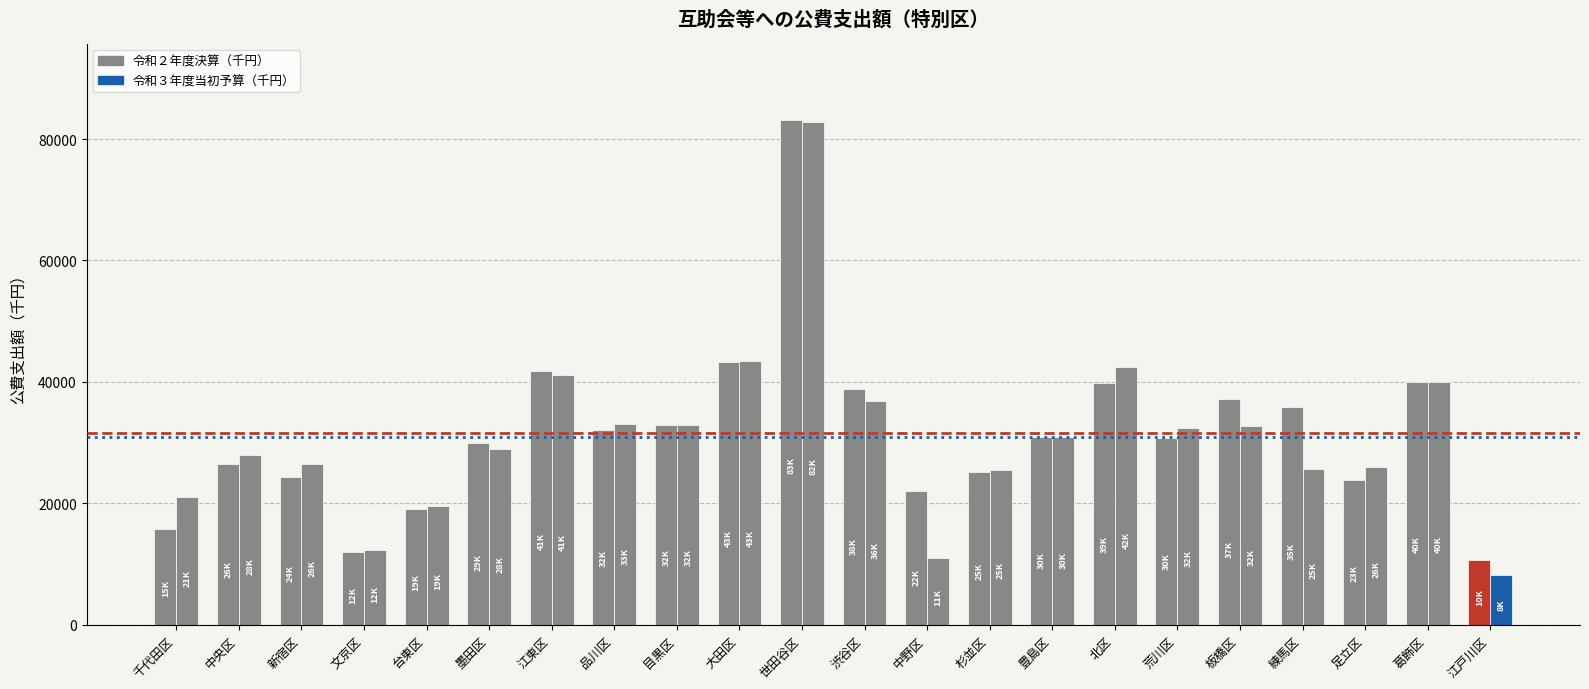

What is the value of the 令和２年度決算（千円） bar at the 21st from the left?

40000